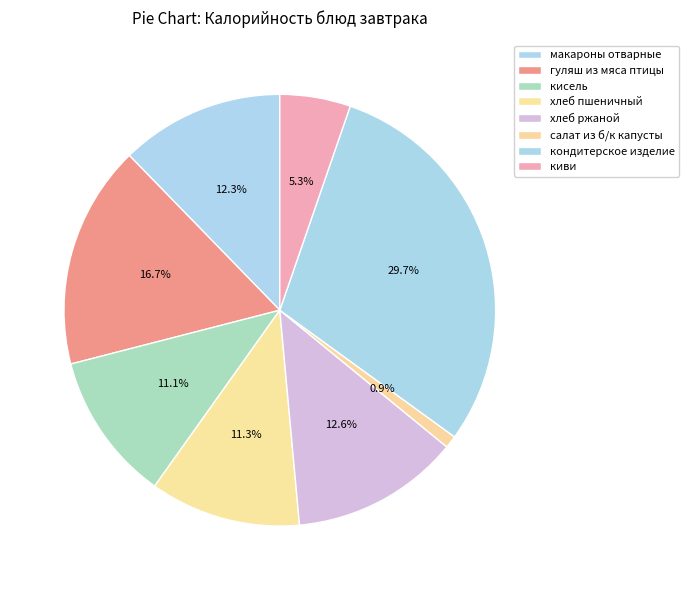

What is the smallest slice in the pie chart?

салат из б/к капусты